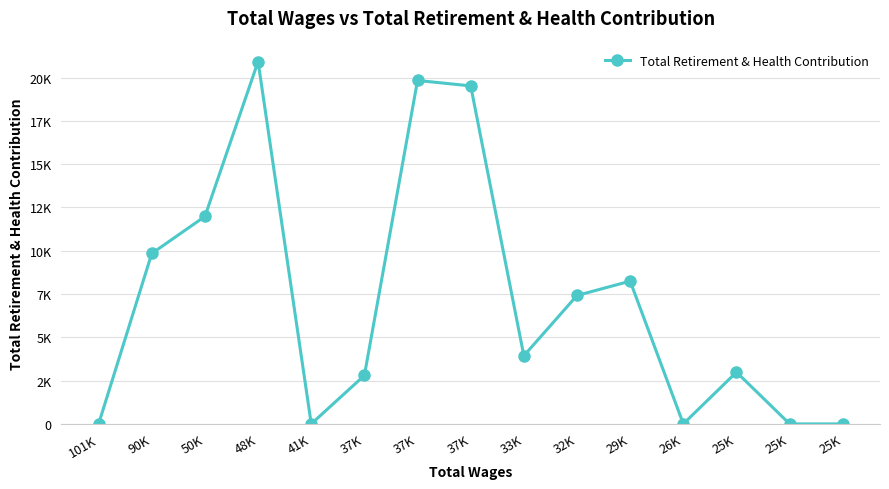

What is the difference between the values at 48K and 37K?

18129